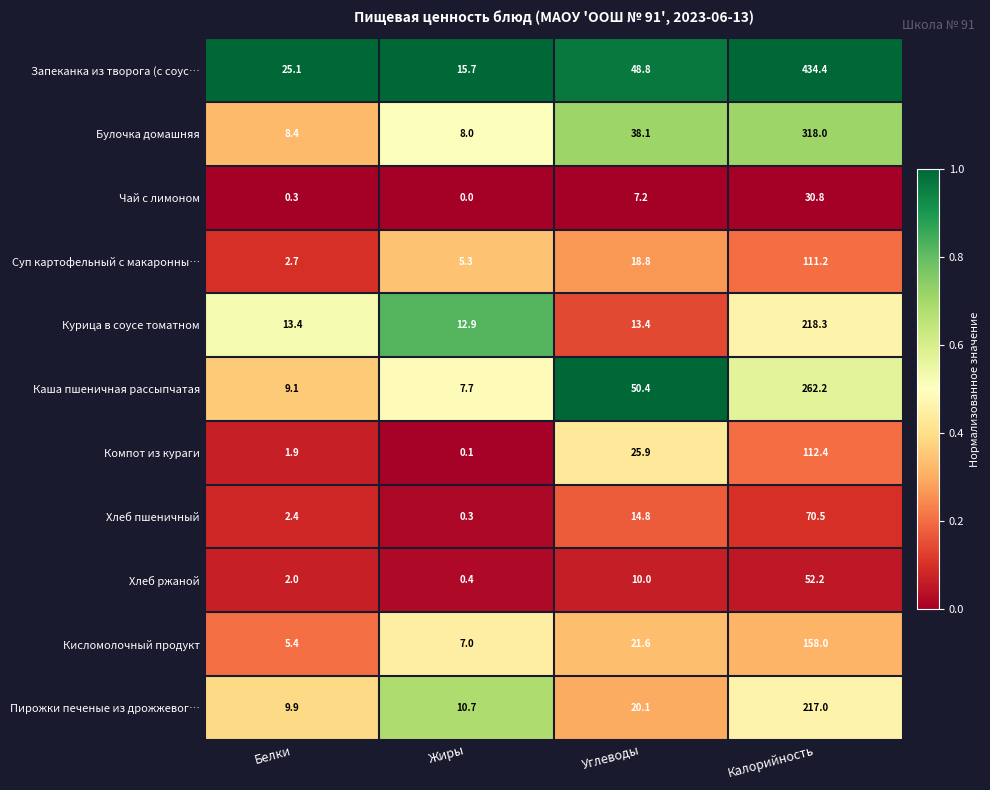

Rank the series by their maximum value, from highest to lowest.

Запеканка из творога (с соус…, Булочка домашняя, Каша пшеничная рассыпчатая, Курица в соусе томатном, Пирожки печеные из дрожжевог…, Кисломолочный продукт, Компот из кураги, Суп картофельный с макаронны…, Хлеб пшеничный, Хлеб ржаной, Чай с лимоном